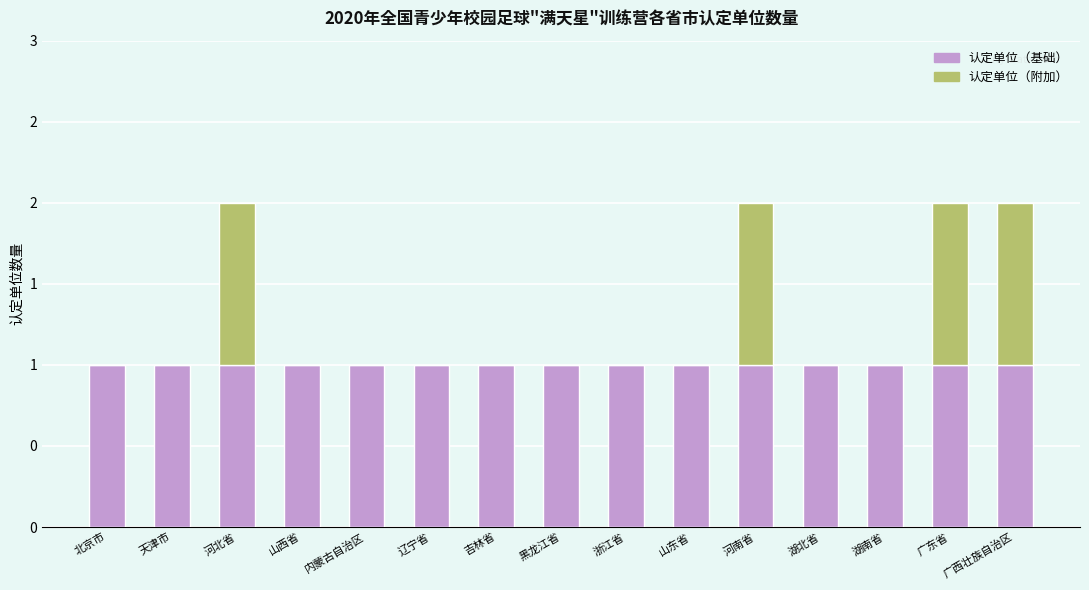

At which label does 认定单位（基础） reach its minimum?

北京市